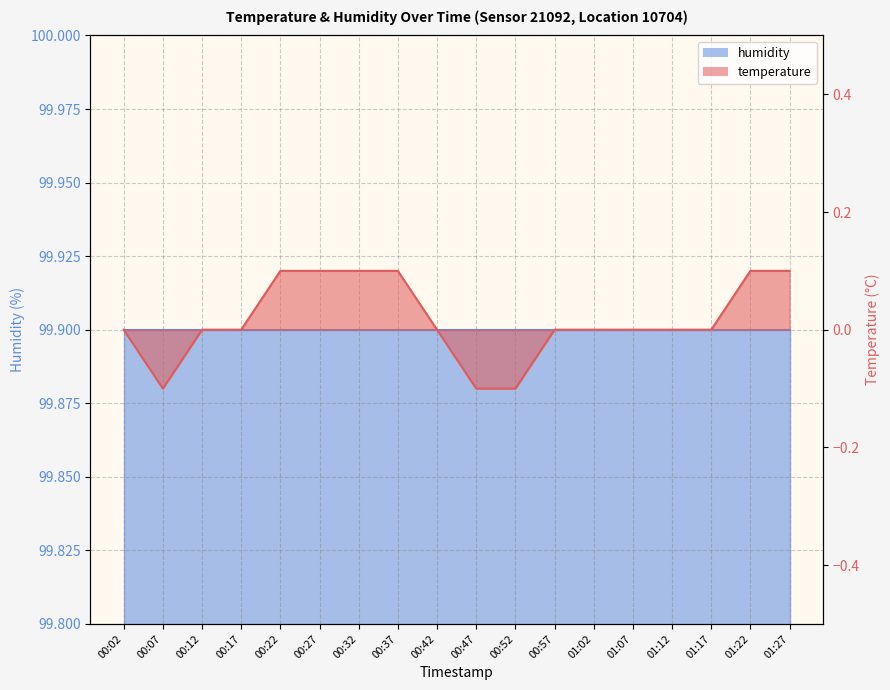

What is the difference between the maximum and second lowest values?

0.2